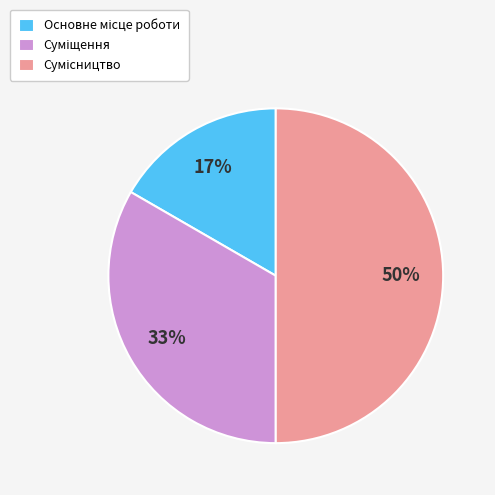

To the nearest percent, what is the difference between the largest and smallest slice percentages?

33%